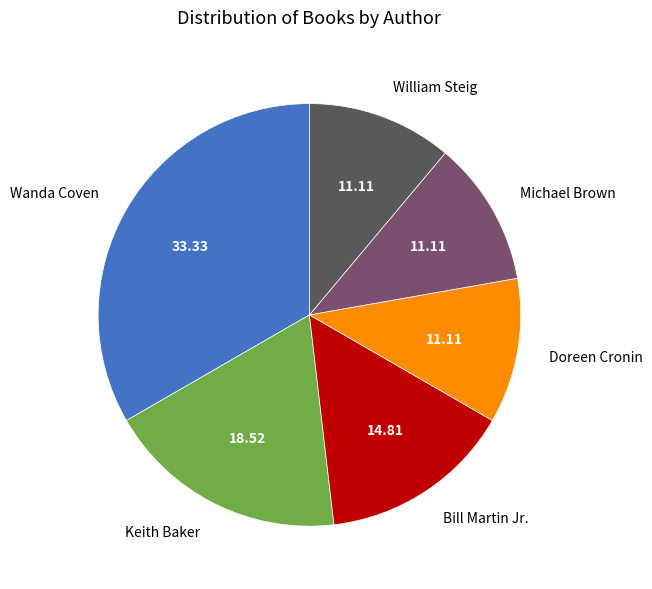

How many slices are in this pie chart?

6